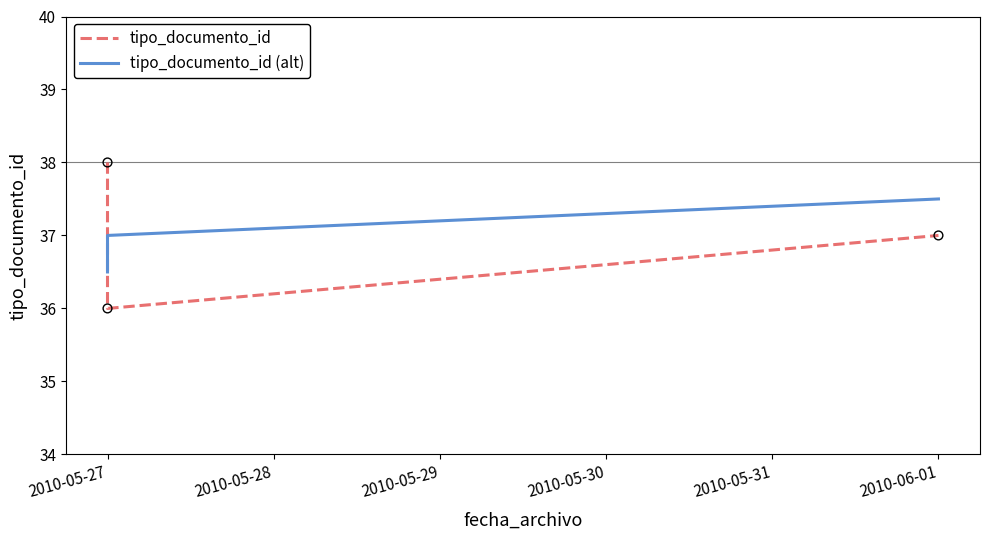

Is the value of tipo_documento_id (alt) at 2010-06-01 greater than the value of tipo_documento_id at 2010-05-27?

No